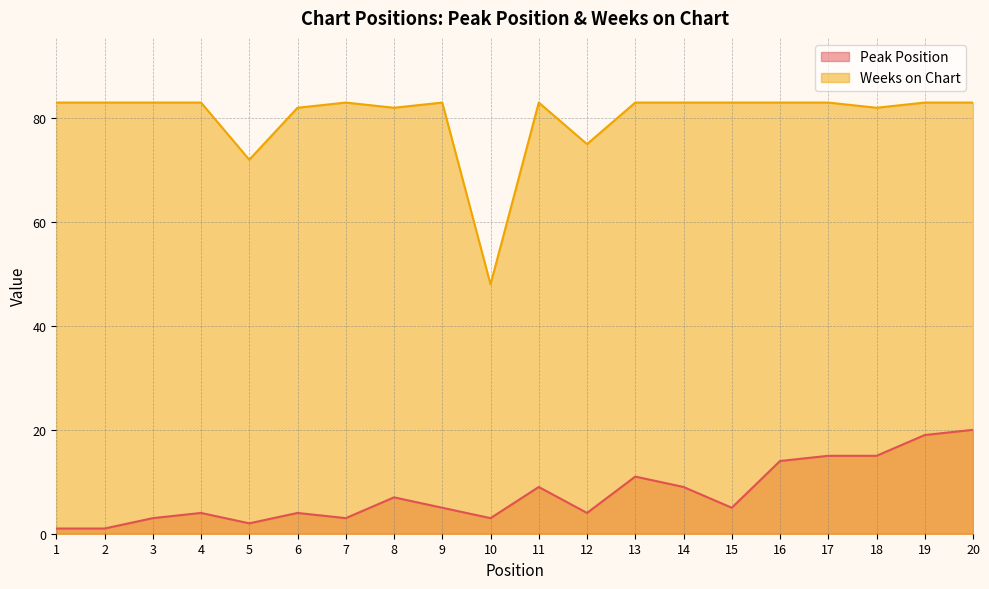

Where is the first local minimum for Weeks on Chart?

5